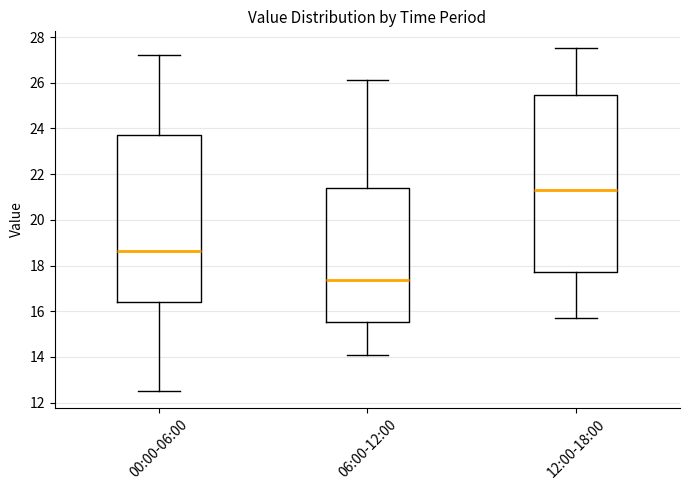

Reading left to right, transcribe this box plot: for each box, give where its median line is, the range the box spans, and where its two whiskers end, as read against the y-axis. The values are not printed on the chart, so give them approximately, as read against the axis.

00:00-06:00: median 18.6, box 16.4 to 23.8, whiskers 12.6 to 27.2
06:00-12:00: median 17.4, box 15.6 to 21.4, whiskers 14.2 to 26.2
12:00-18:00: median 21.4, box 17.8 to 25.4, whiskers 15.8 to 27.6